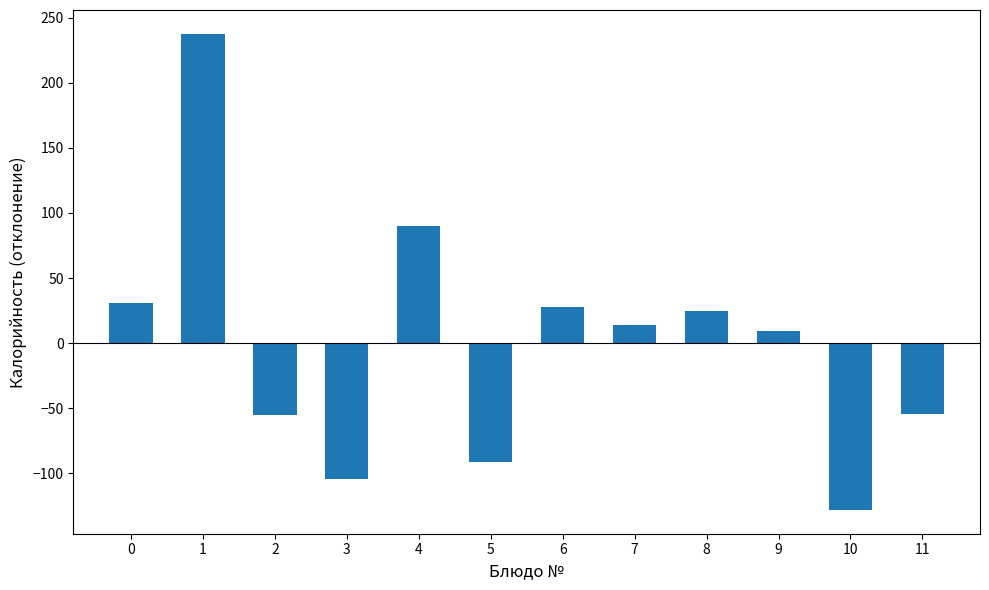

What is the value of the 9th bar from the left?

24.7